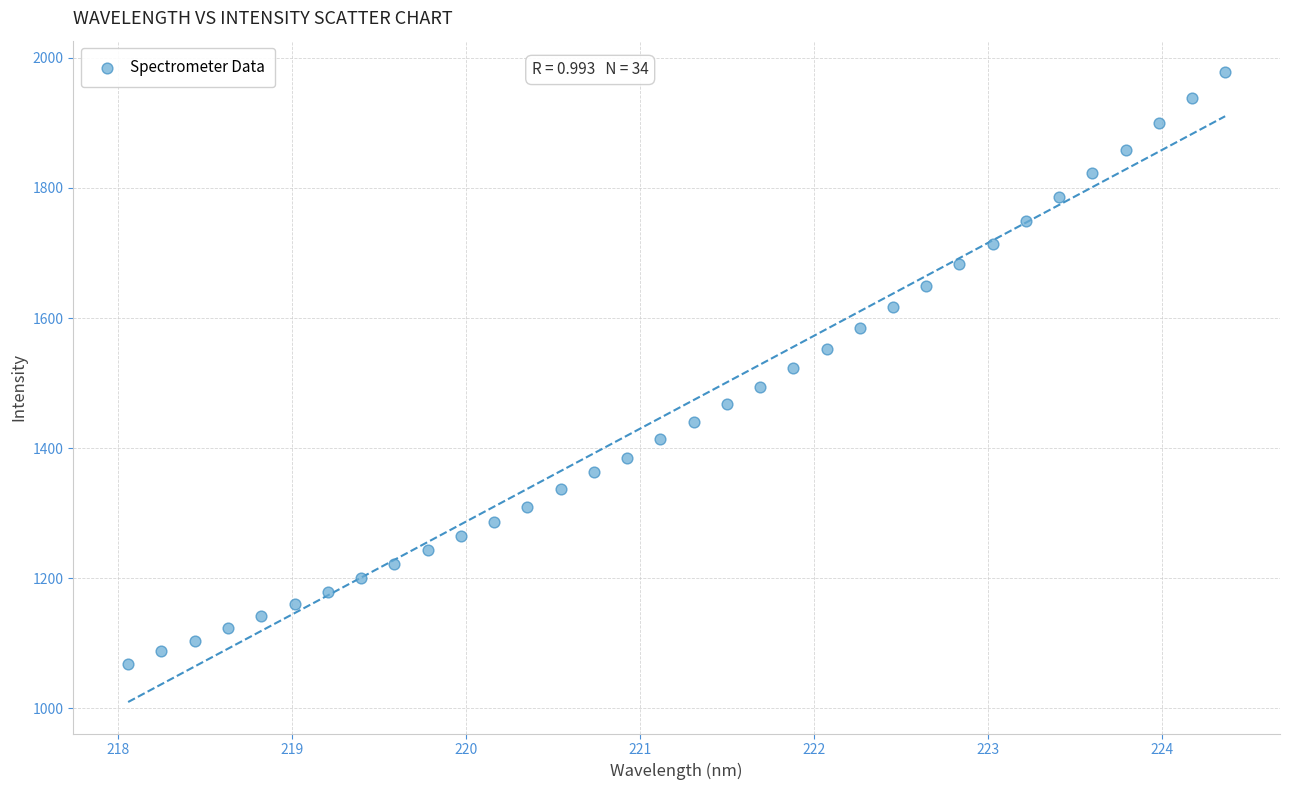

What is the range of X values (max minus min)?

6.3